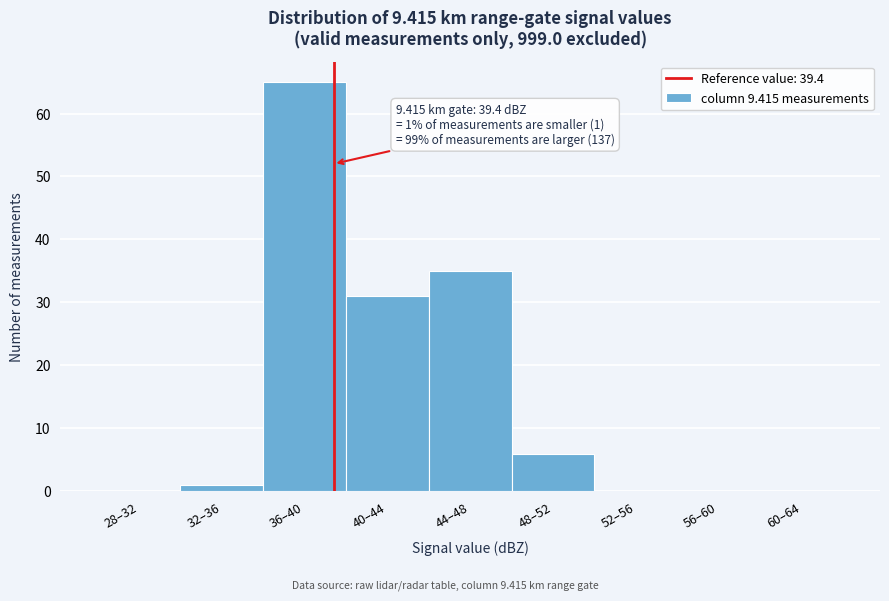

Reading left to right, list all the values displayed in this chart.

28–32=0	32–36=1	36–40=65	40–44=31	44–48=35	48–52=6	52–56=0	56–60=0	60–64=0